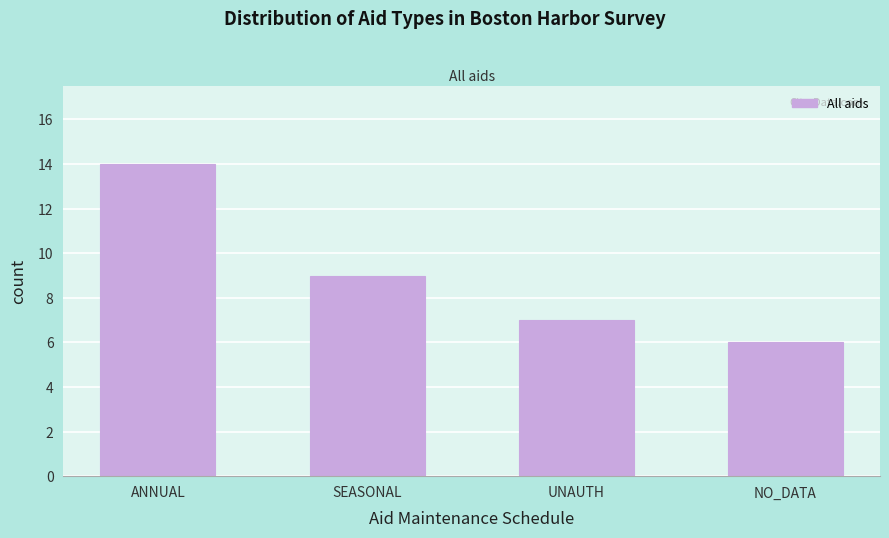

Reading left to right, what are all the values shown in this chart?

14	9	7	6